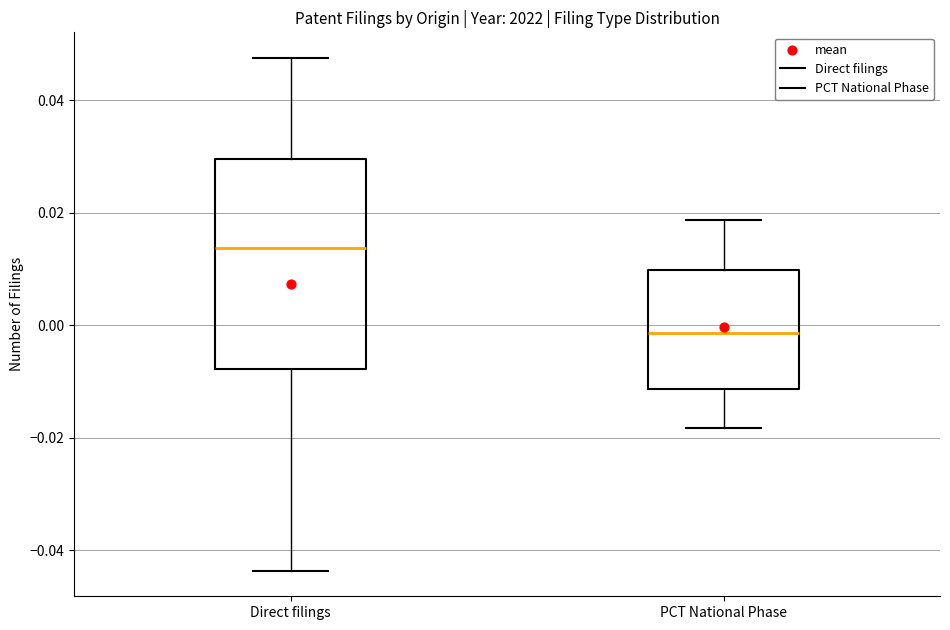

Which box's median line is the lowest?

PCT National Phase